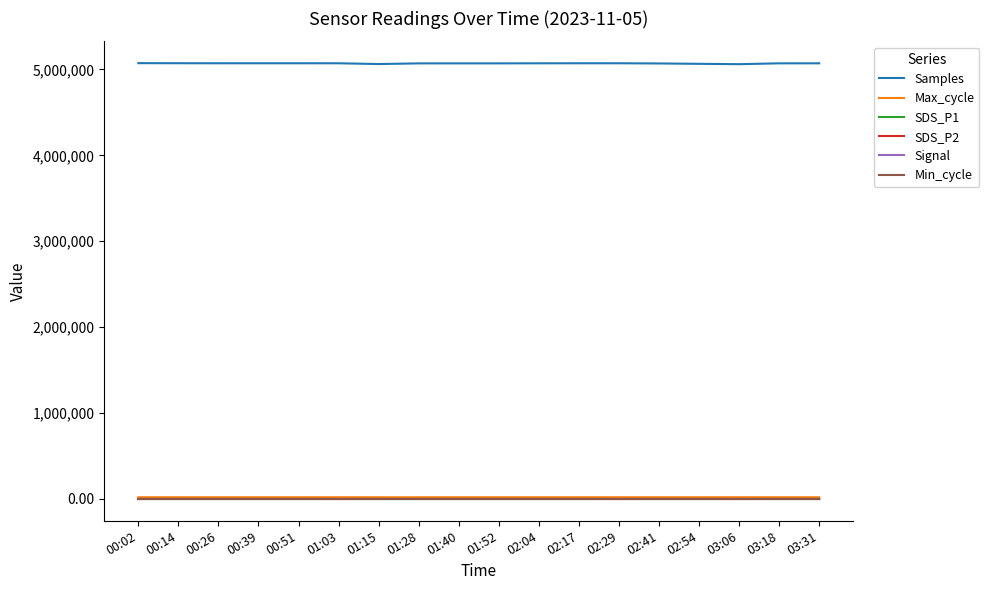

What is the spread (max minus min) of values at 01:52?

5071545.0